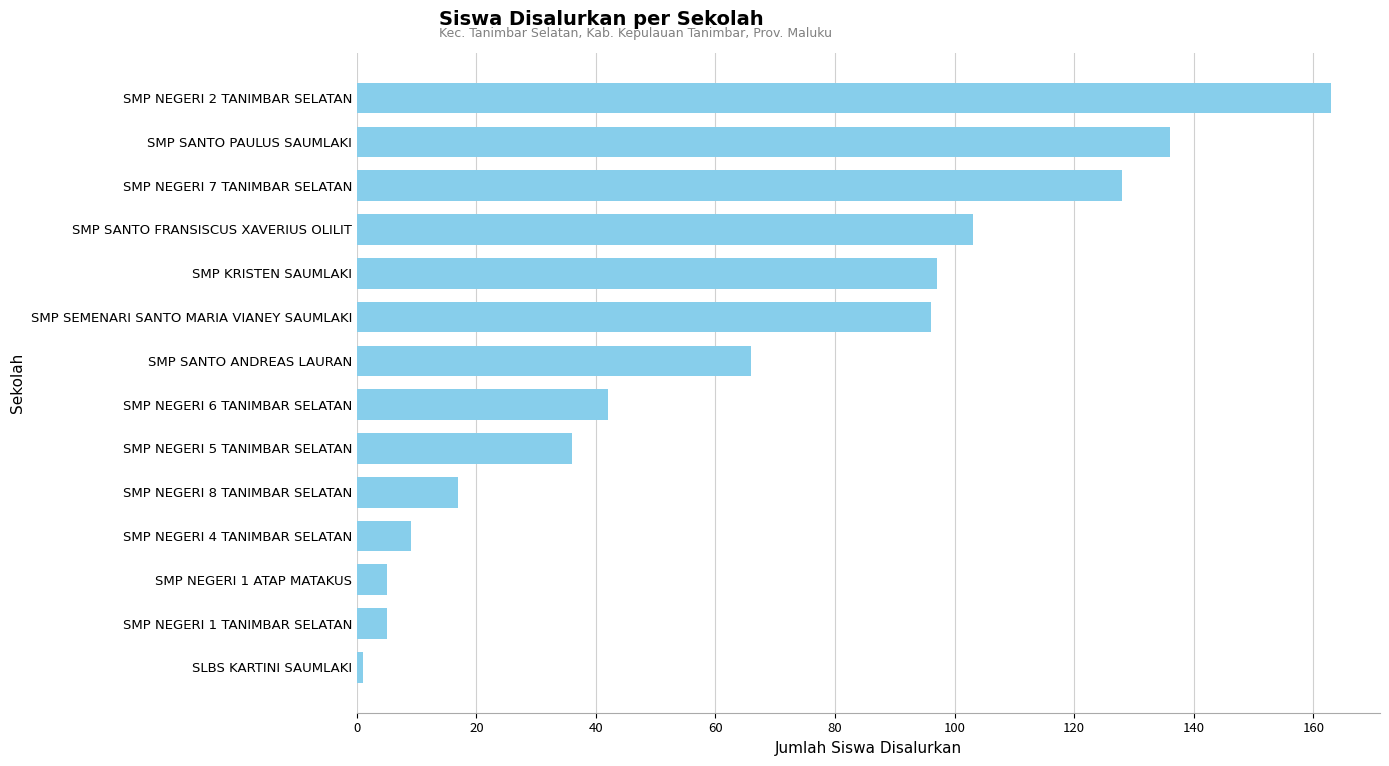

What is the average value?

65